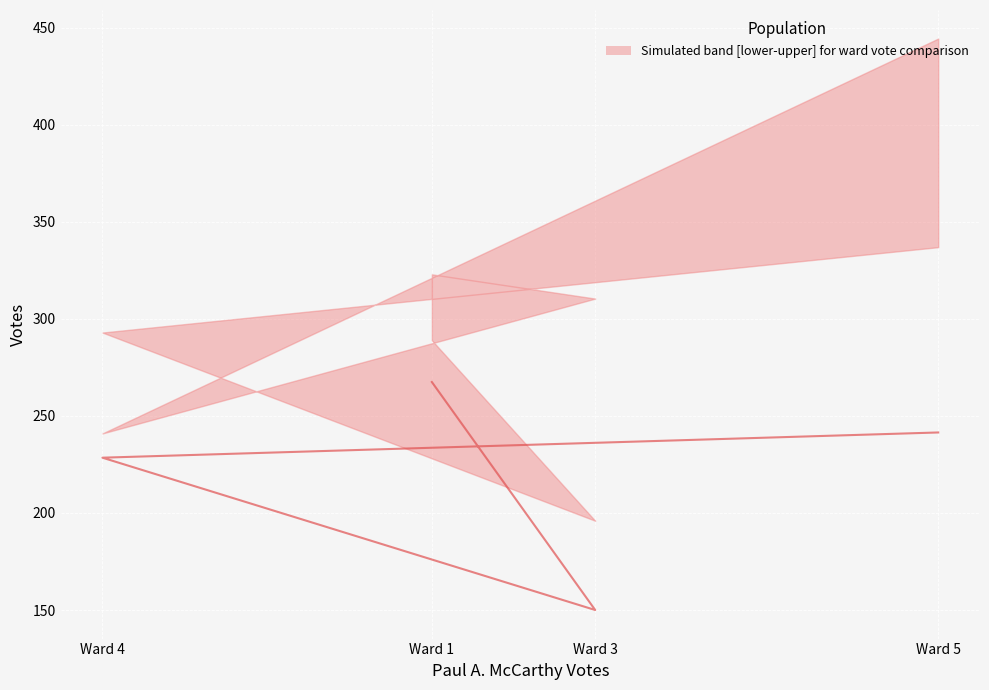

What is the smallest value displayed?

150.0